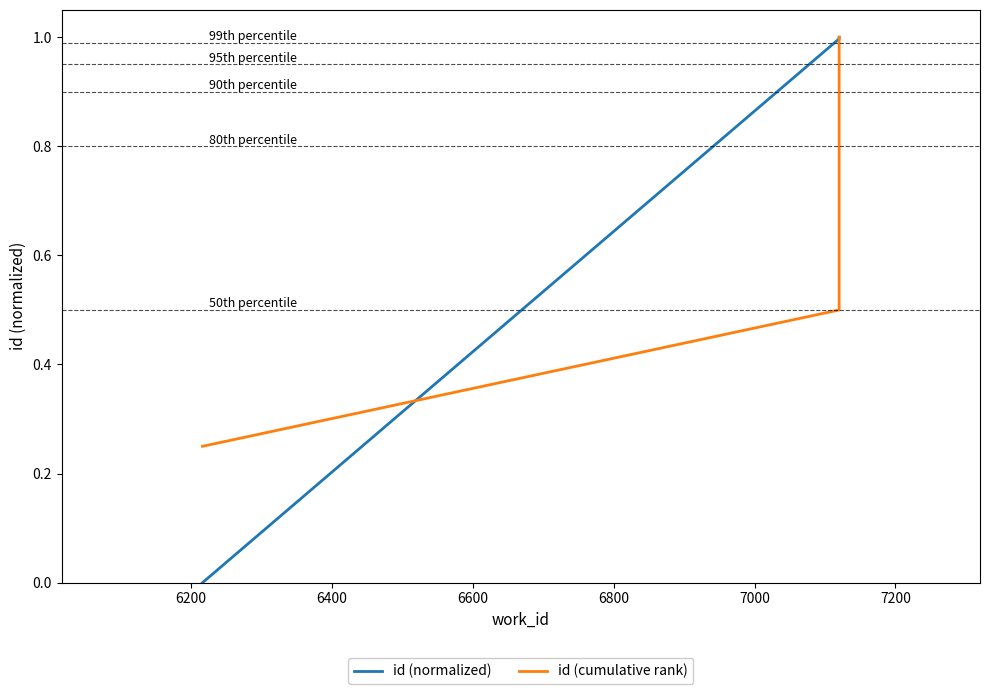

What is the value of the id (cumulative rank) point at the 2nd from the left?

0.5